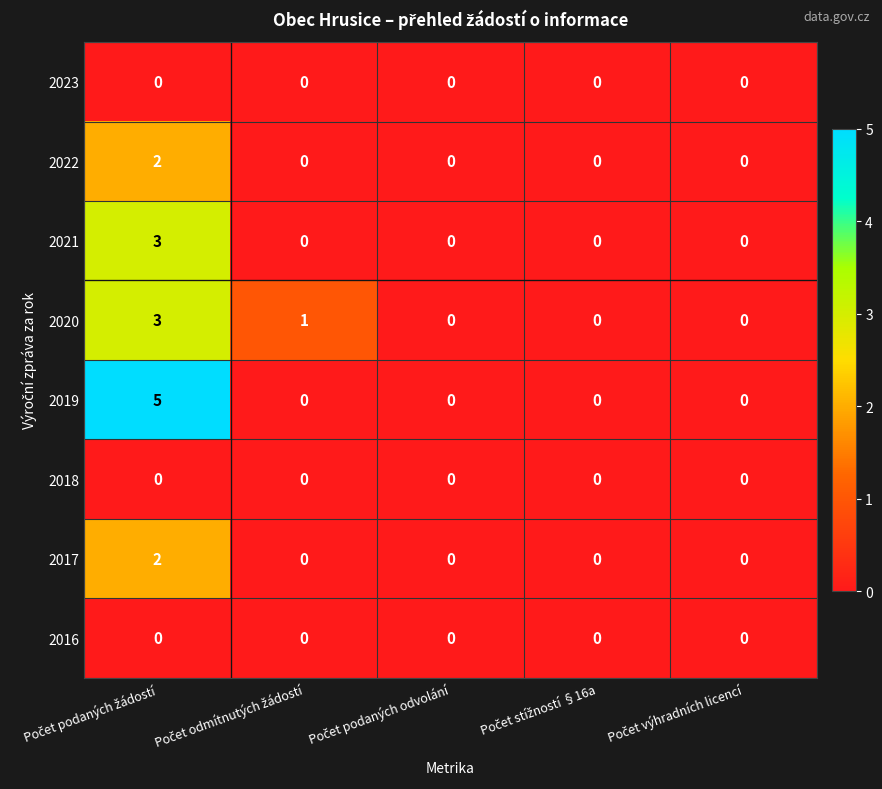

Which series has the largest range (max minus min)?

2019